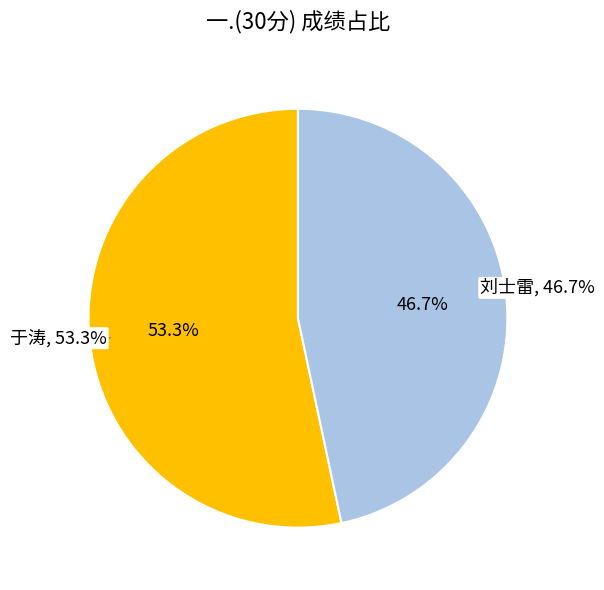

Rank the categories by value from lowest to highest.

刘士雷, 于涛